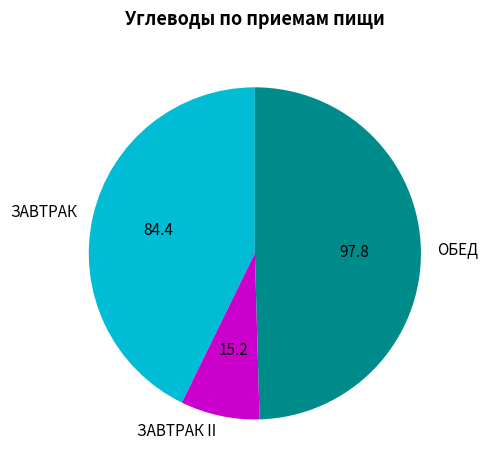

Between ОБЕД and ЗАВТРАК II, which is larger?

ОБЕД